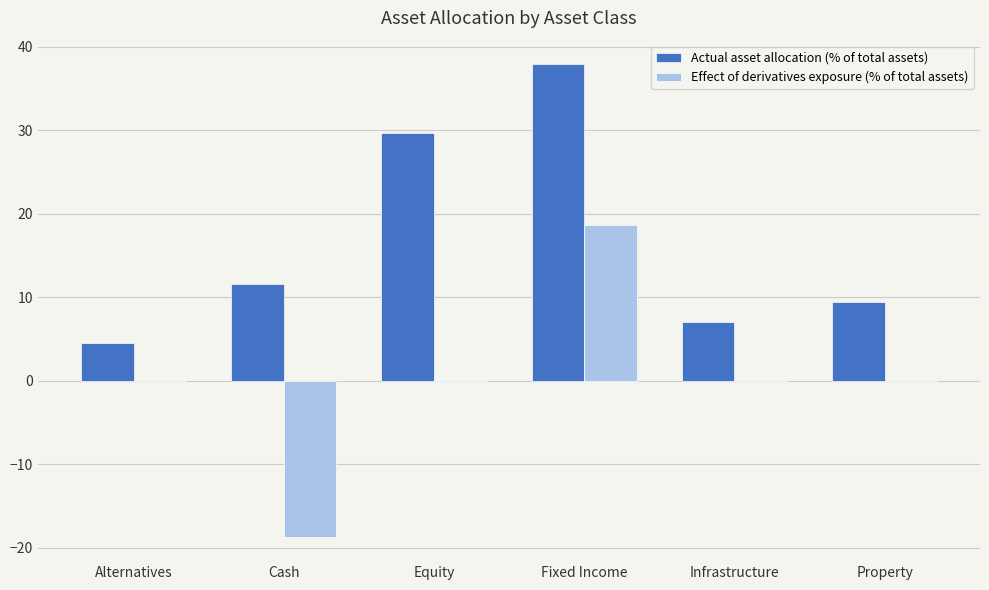

Is it true that Actual asset allocation (% of total assets) equals 11.5 at Cash?

True